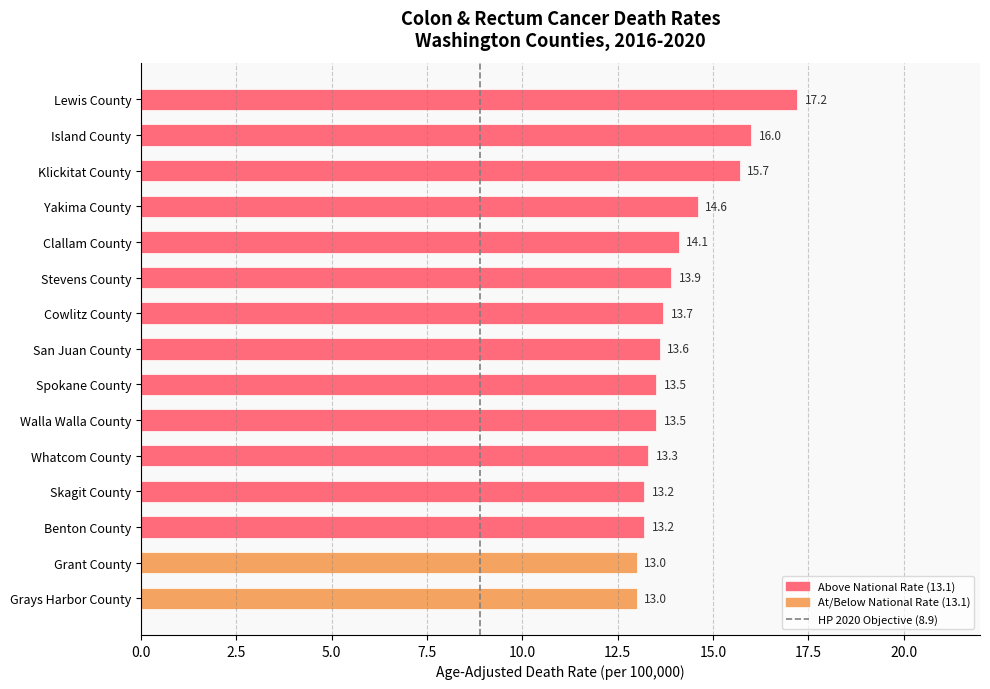

Does the chart contain stacked bars?

No